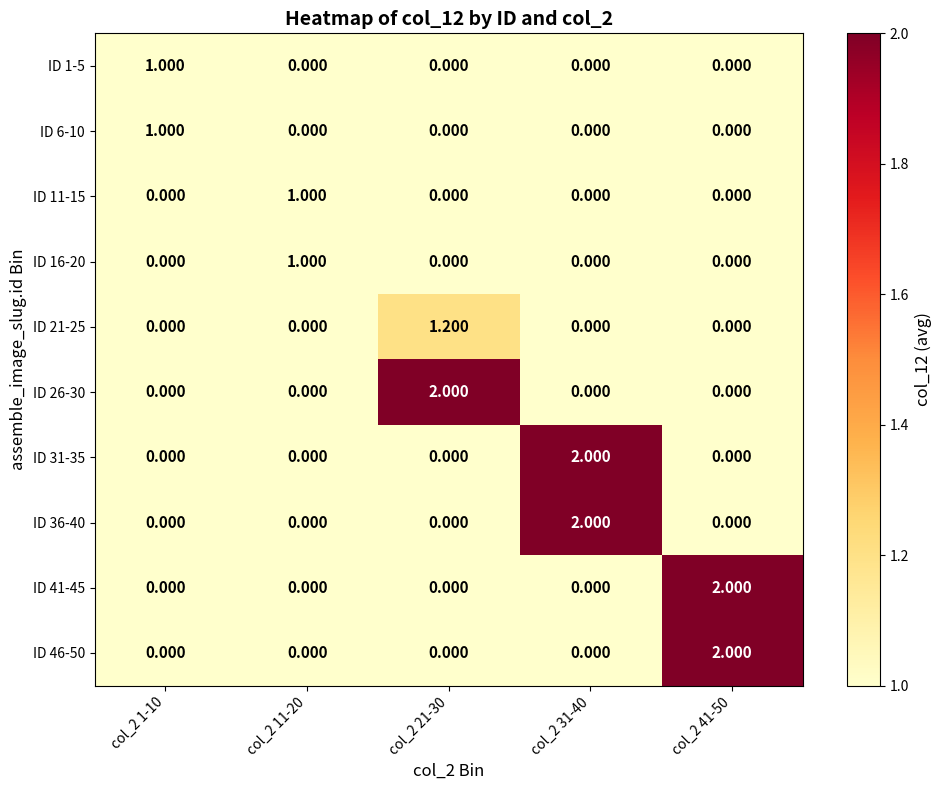

How many values in the ID 46-50 series exceed 0?

1